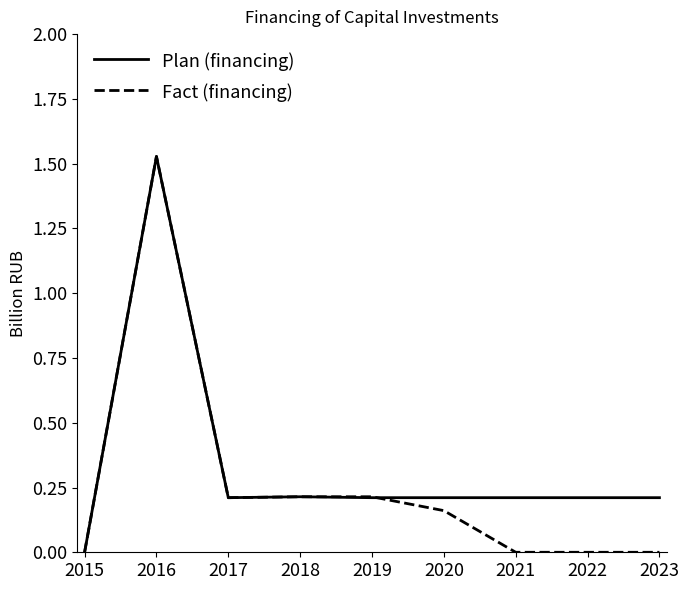

Does the chart display data point markers on the line(s)?

No